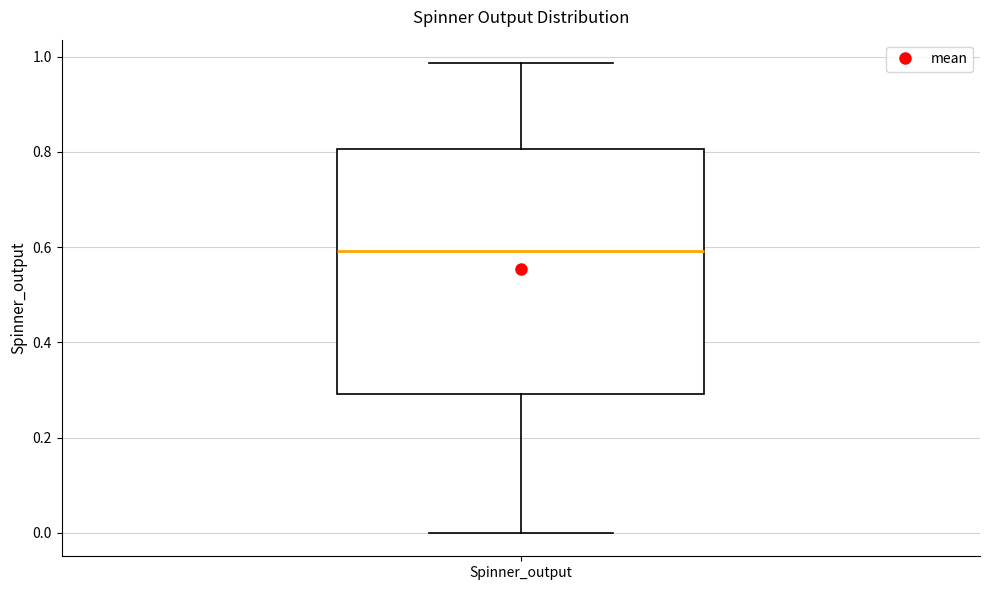

Where does the lower whisker of the box for Spinner_output end on the y-axis? The values are not printed on the chart, so give them approximately, as read against the axis.

0.00